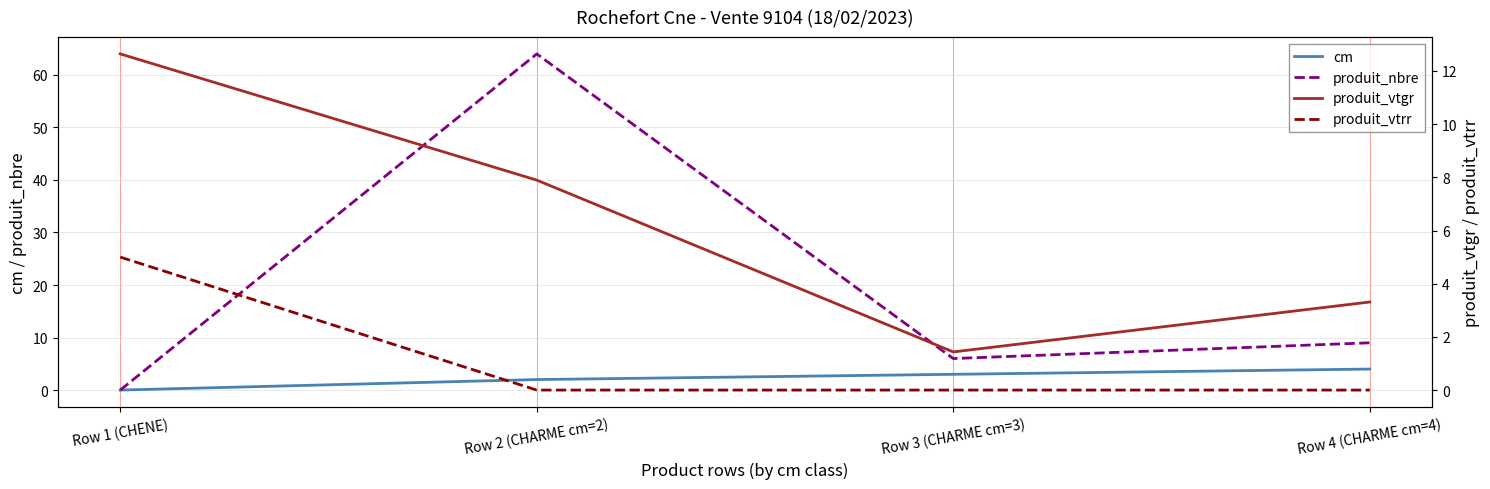

Between Row 1 (CHENE) and Row 4 (CHARME cm=4), which series saw the biggest shift?

produit_vtgr